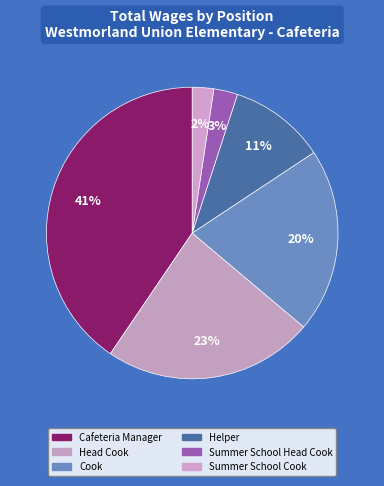

Count the number of slices in the pie.

6